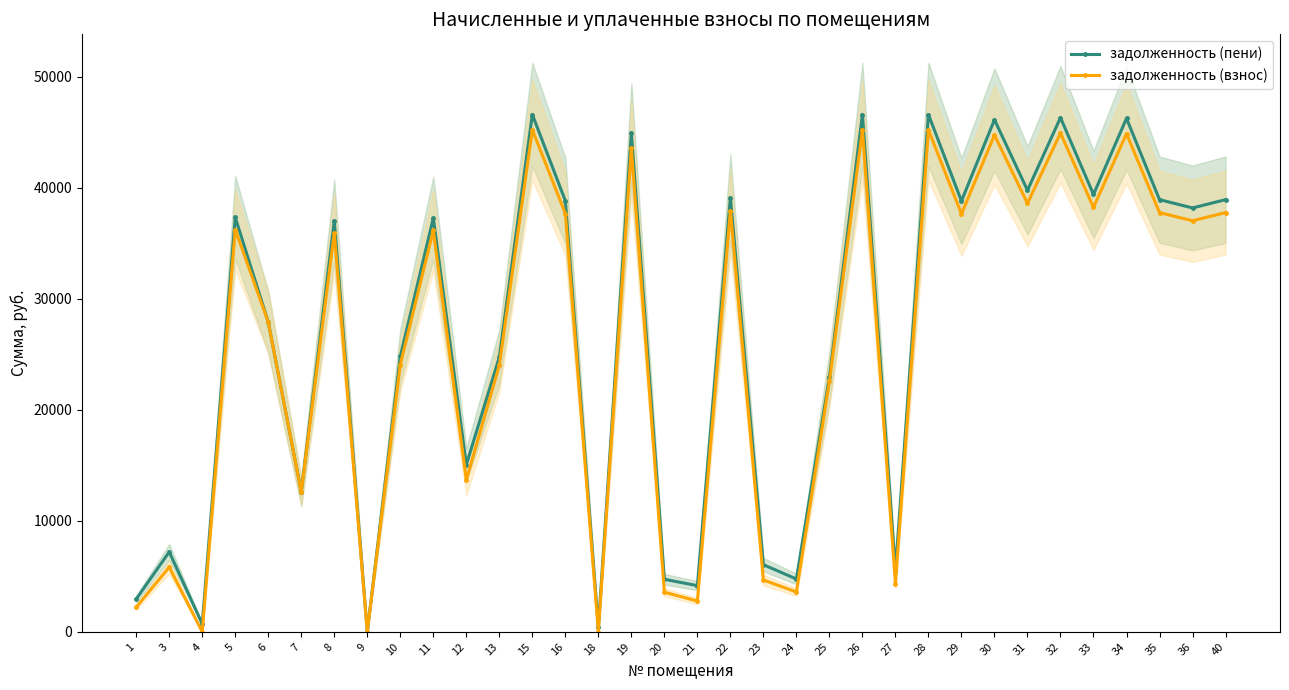

True or false: задолженность (взнос) and задолженность (пени) cross at least once.

True